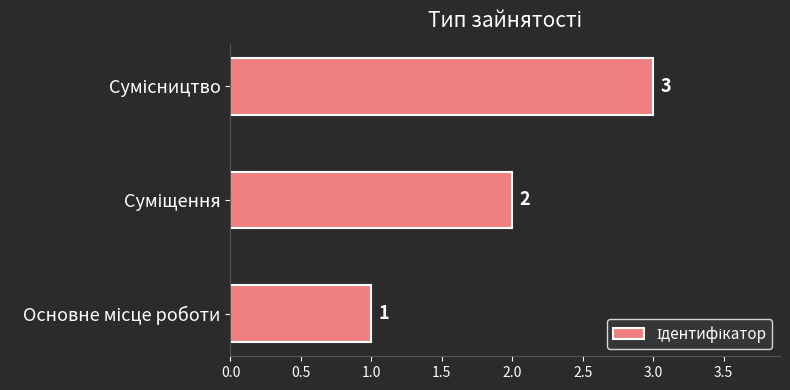

What is the sum of all values?

6